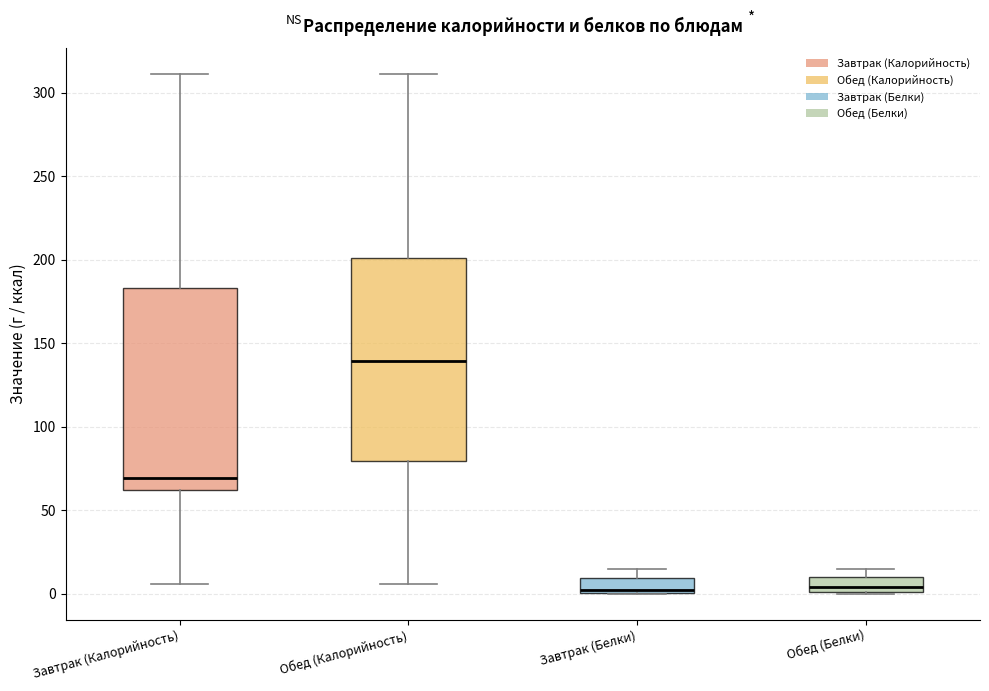

Reading left to right, read every box against the y-axis: the position of its median line, the range the box covers, and the ends of its whiskers. The values are not printed on the chart, so give them approximately, as read against the axis.

Завтрак (Калорийность): median 70, box 60 to 185, whiskers 5 to 310
Обед (Калорийность): median 140, box 80 to 200, whiskers 5 to 310
Завтрак (Белки): median 0 (drawn on the box's lower edge), box 0 to 10, whiskers 0 to 15
Обед (Белки): median 5, box 0 to 10, whiskers 0 to 15